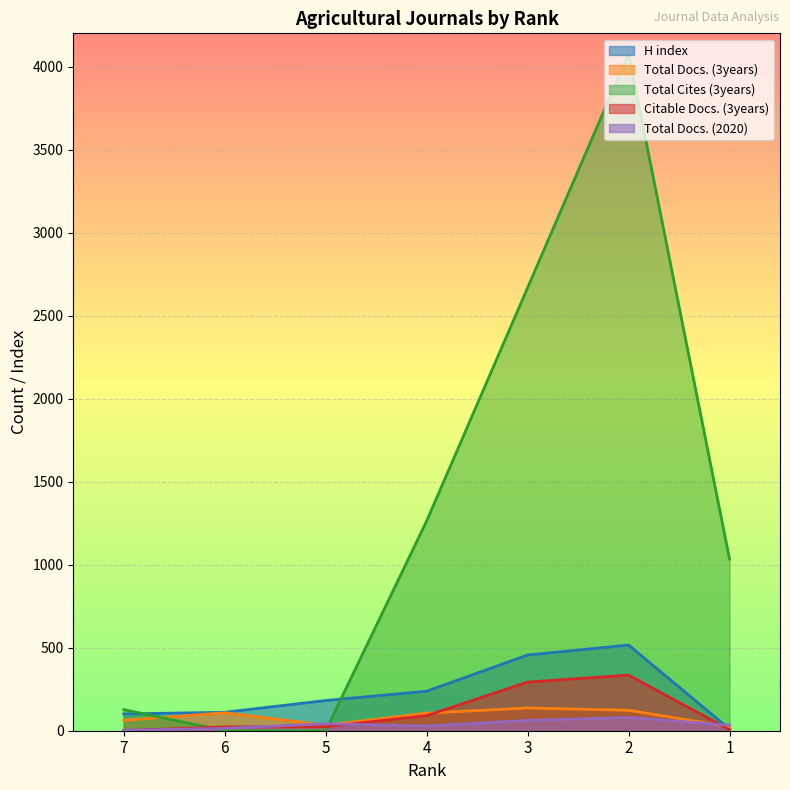

Which category has the lowest value in the Total Cites (3years) series?

6